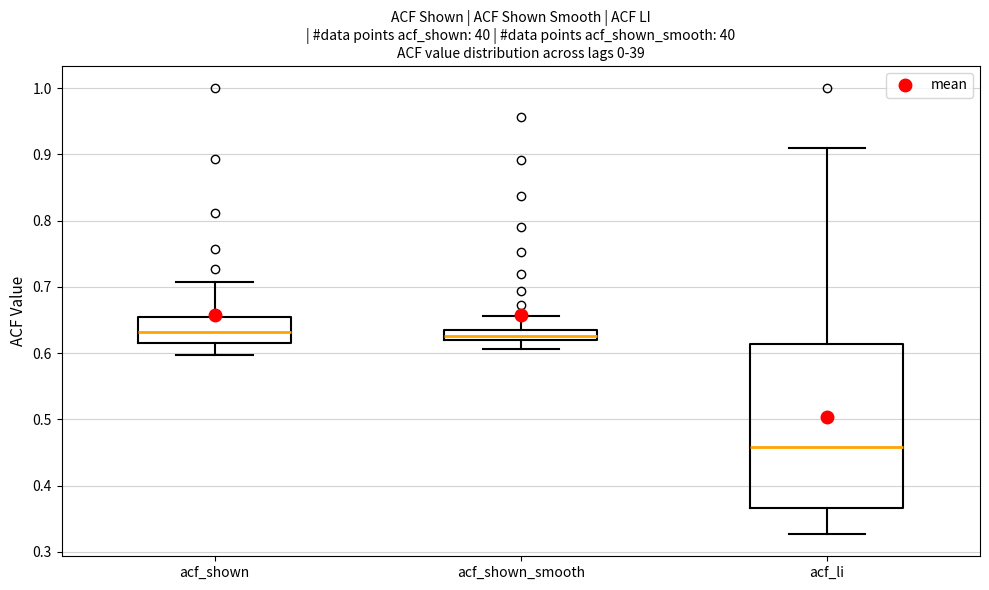

Where does the median line of the box for acf_shown_smooth sit on the y-axis? The values are not printed on the chart, so give them approximately, as read against the axis.

0.63